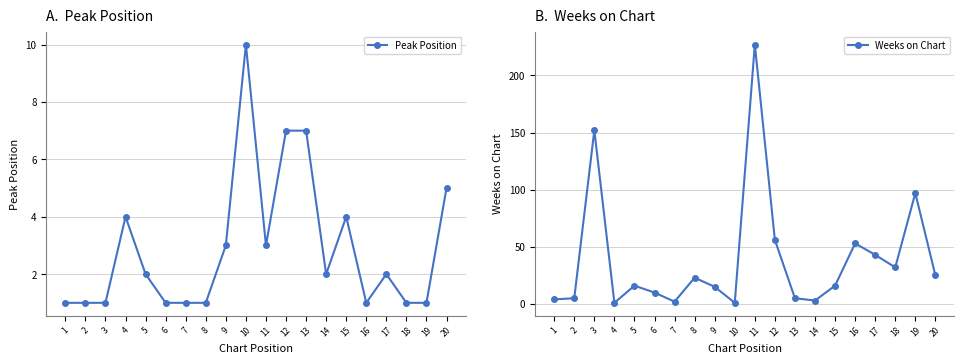

True or false: Peak Position and Weeks on Chart cross at least once.

True